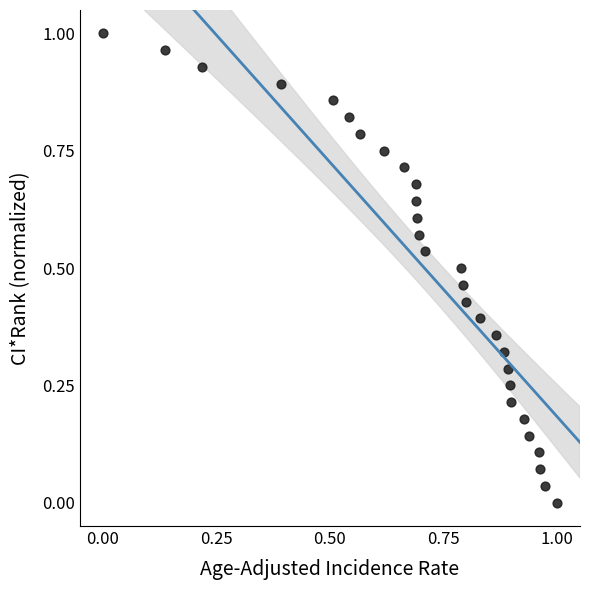

How many data points are displayed?

29